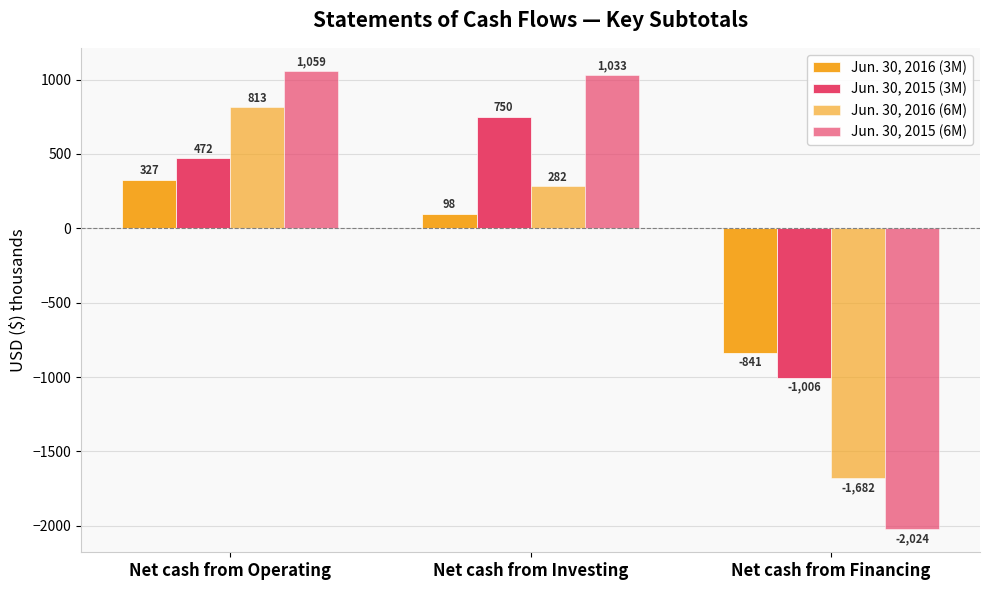

How many bars are there in each group?

4